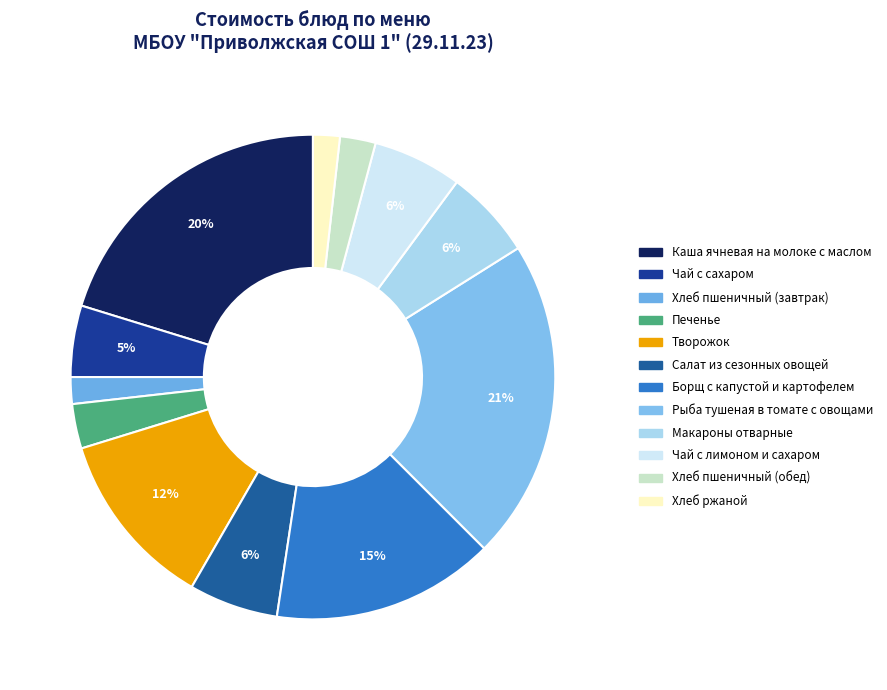

To the nearest percent, what percentage of the pie is Хлеб пшеничный (завтрак)?

2%